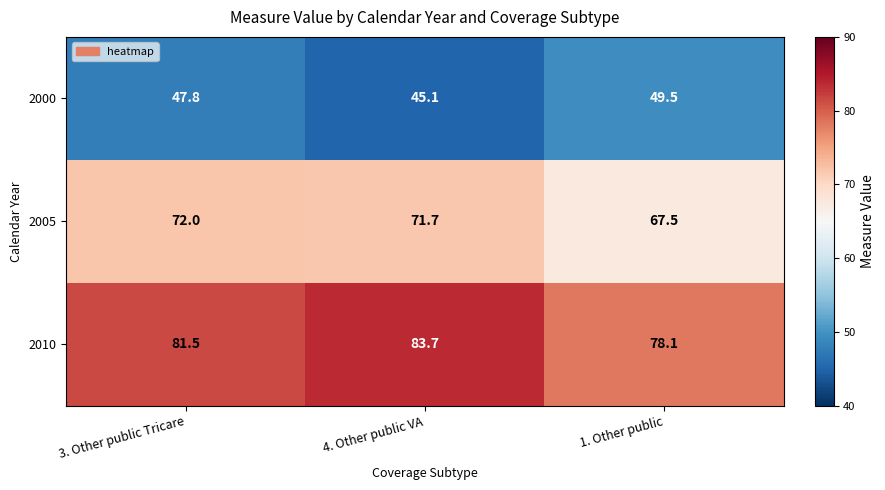

Rank the series at 4. Other public VA from lowest to highest value.

2000, 2005, 2010